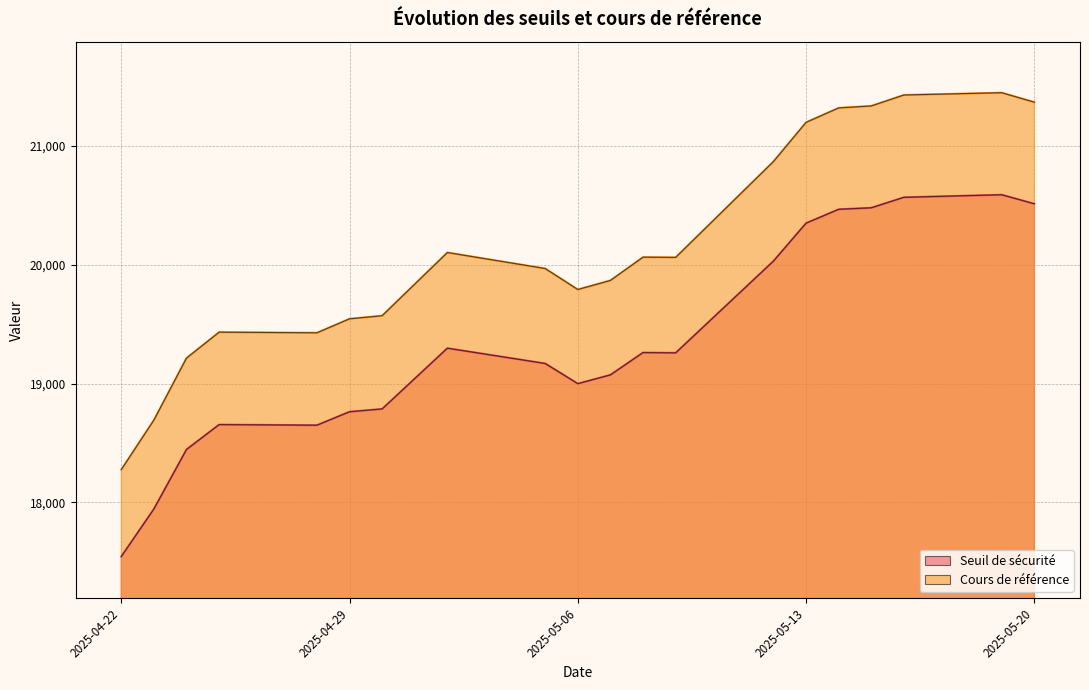

True or false: Seuil de sécurité and Cours de référence intersect in this chart.

False